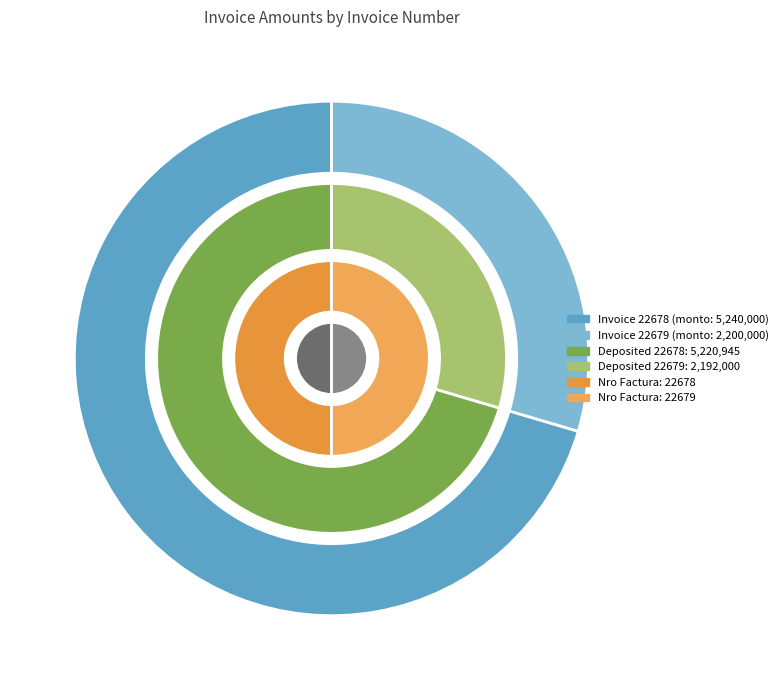

What is the ratio of the value at 22679 to the value at 22678?

0.4